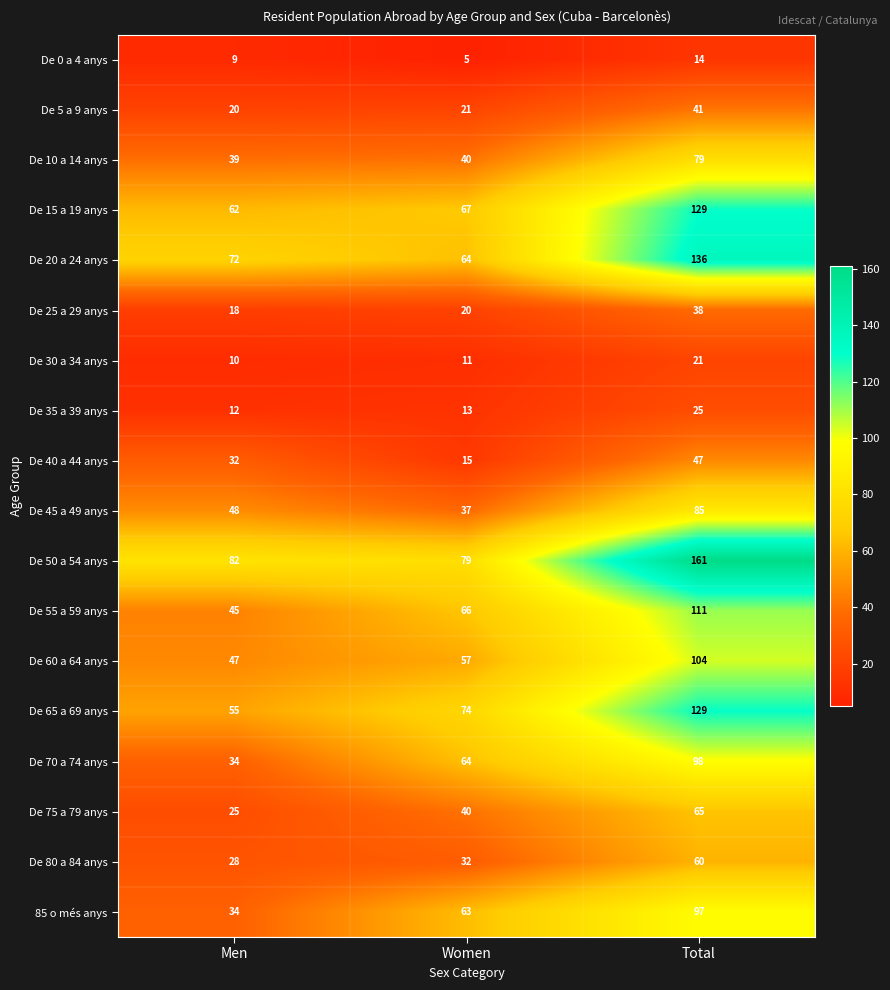

Is it true that De 20 a 24 anys equals 72 at Men?

True